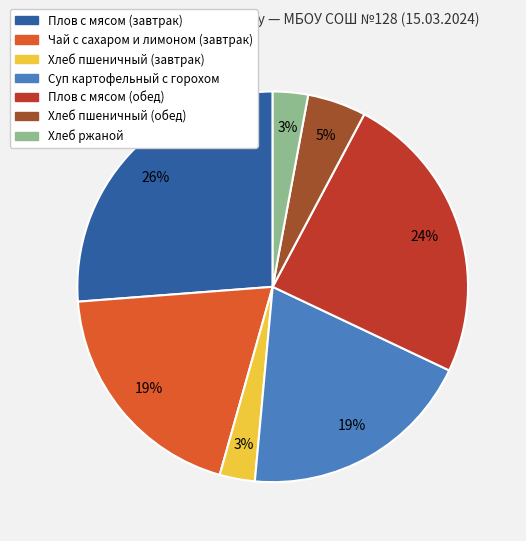

How many slices are in this pie chart?

7